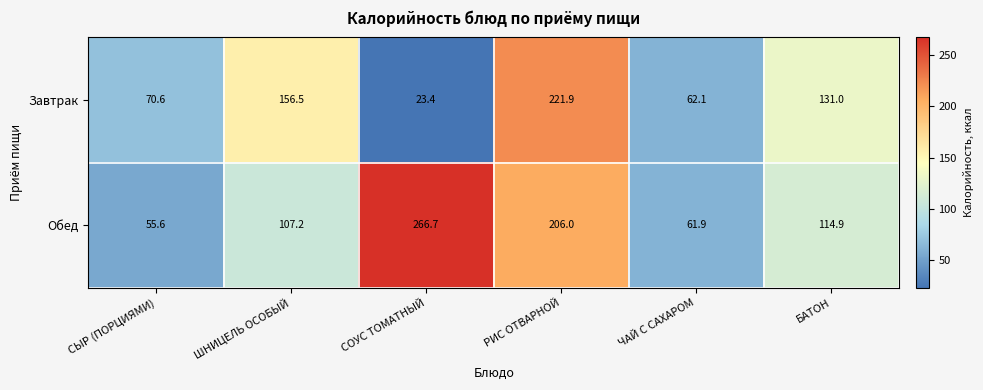

The value of Обед at БАТОН is 114.9. True or false?

True